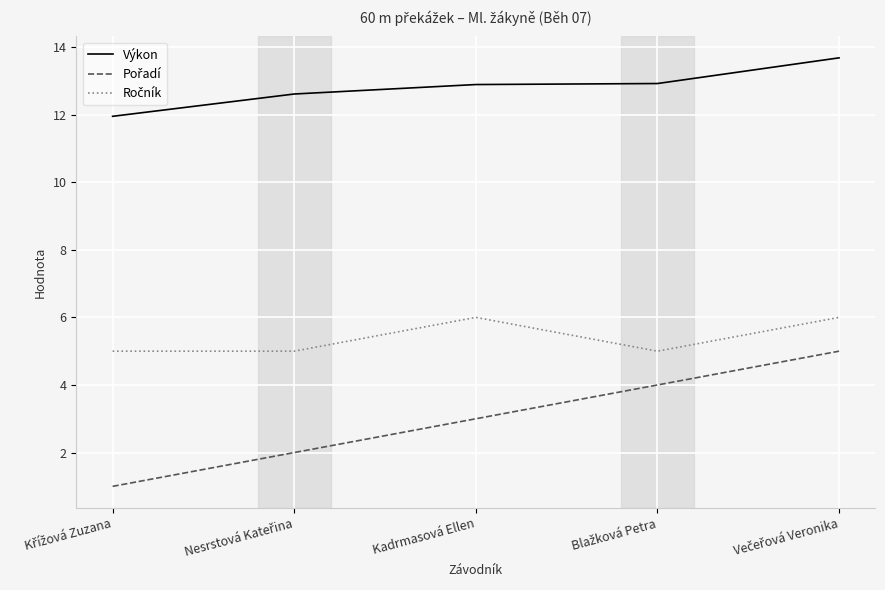

What is the spread (max minus min) of values at Kadrmasová Ellen?

9.9